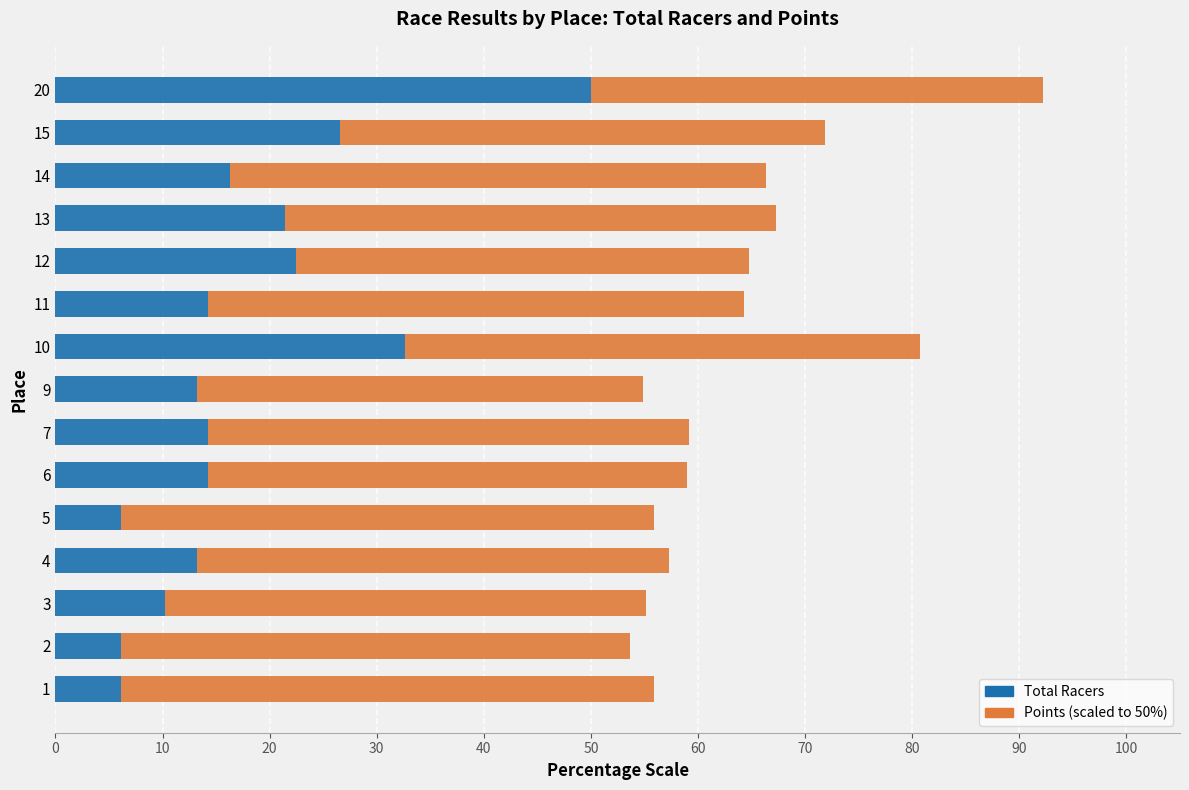

At which category is the sum across all series the highest?

20